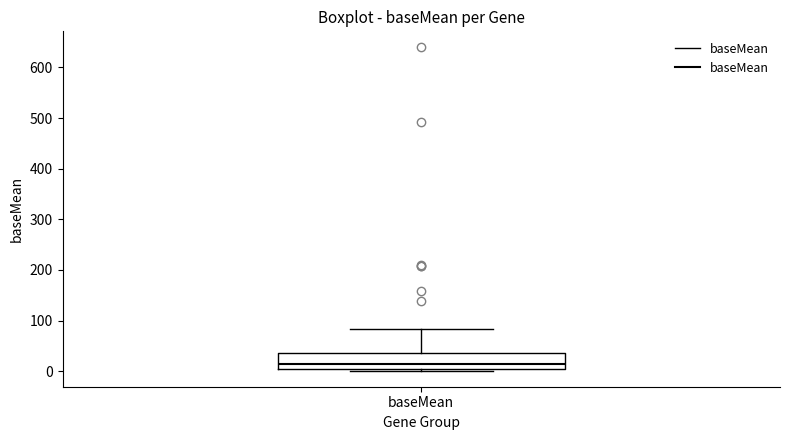

Transcribe this box plot: give where the median line is, the range the box spans, and where the two whiskers end, as read against the y-axis. The values are not printed on the chart, so give them approximately, as read against the axis.

median 10, box 0 to 40, whiskers 0 to 80